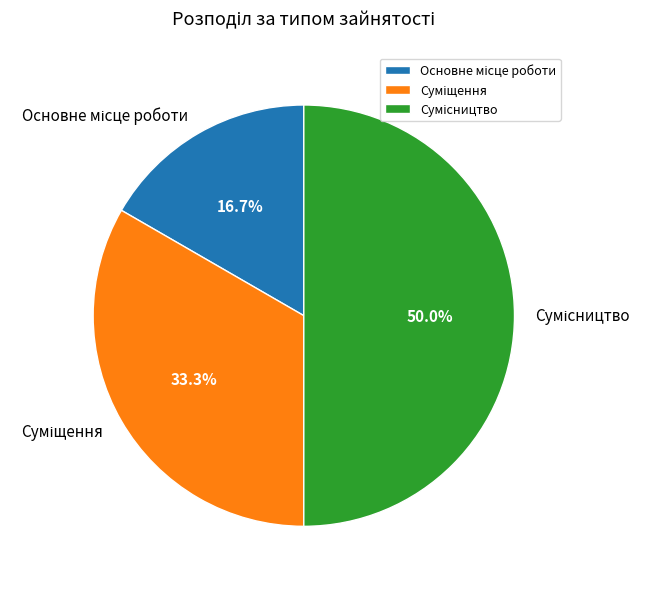

Count the number of slices in the pie.

3